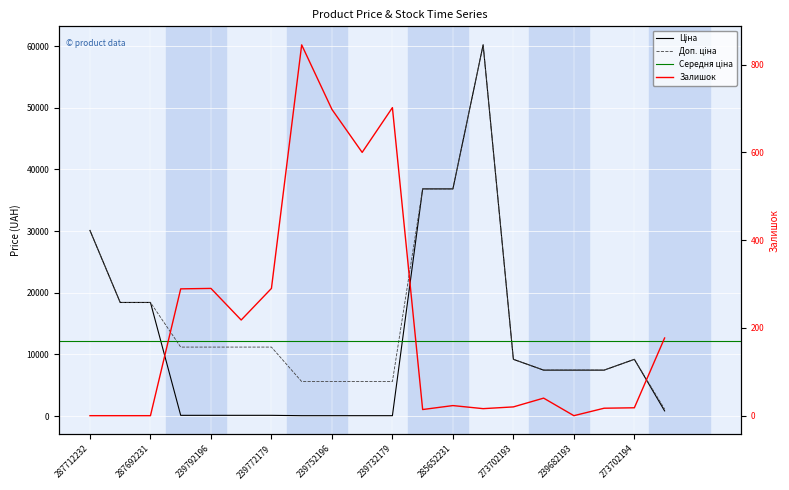

What is the sum of all Доп. ціна values?

309778.7